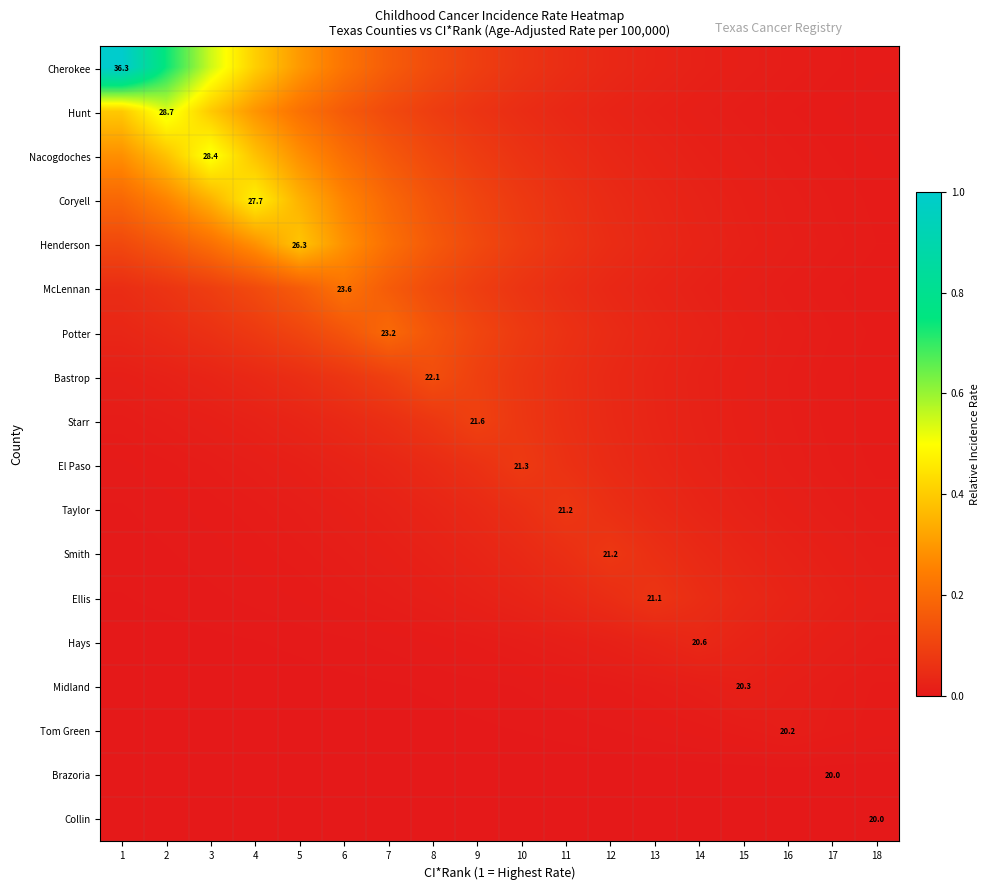

At which category does the chart reach its minimum across all series?

1